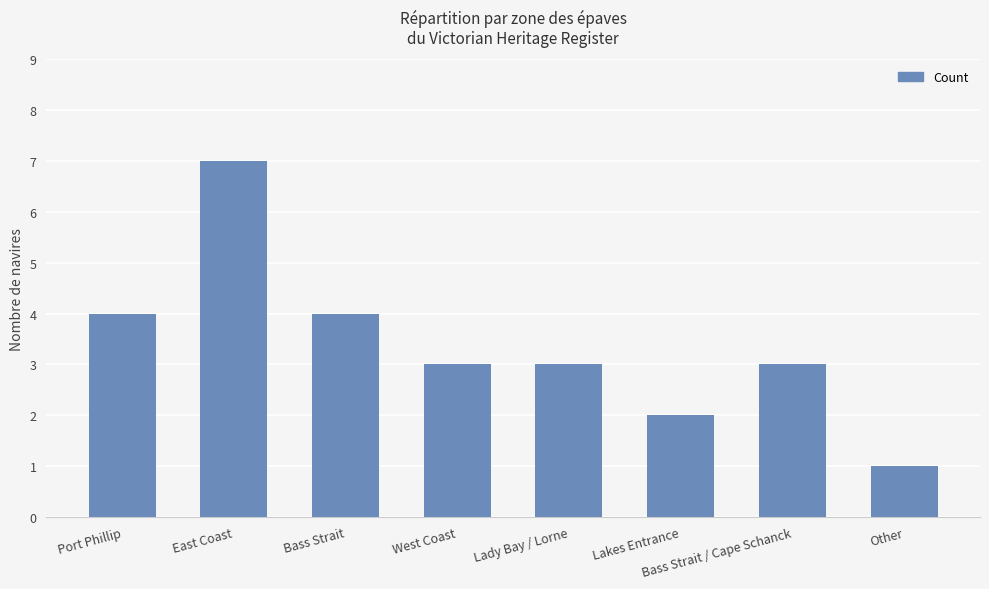

What is the approximate value at West Coast?

3